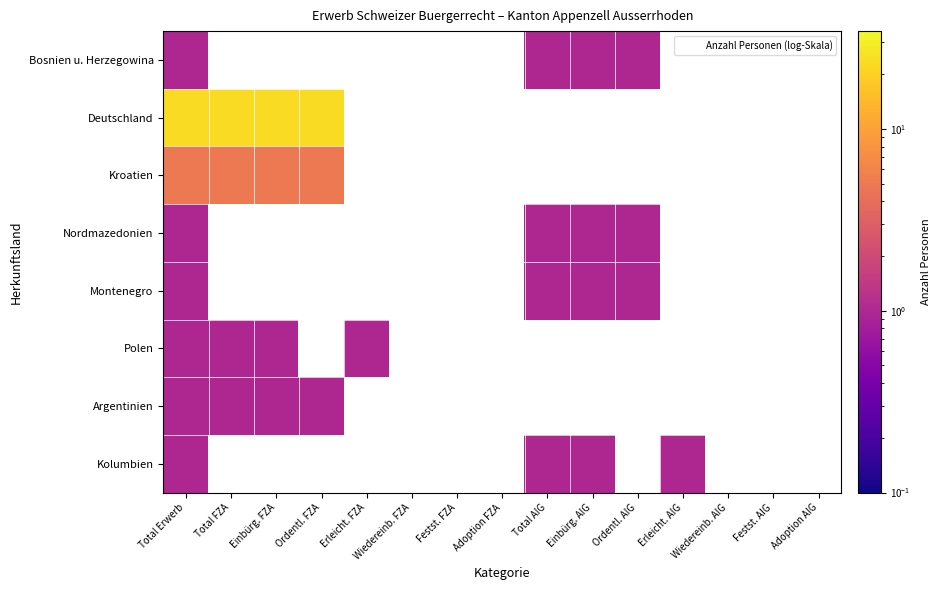

List the labels in order of Argentinien value, largest first.

Total Erwerb, Total FZA, Einbürg. FZA, Ordentl. FZA, Erleicht. FZA, Wiedereinb. FZA, Festst. FZA, Adoption FZA, Total AIG, Einbürg. AIG, Ordentl. AIG, Erleicht. AIG, Wiedereinb. AIG, Festst. AIG, Adoption AIG